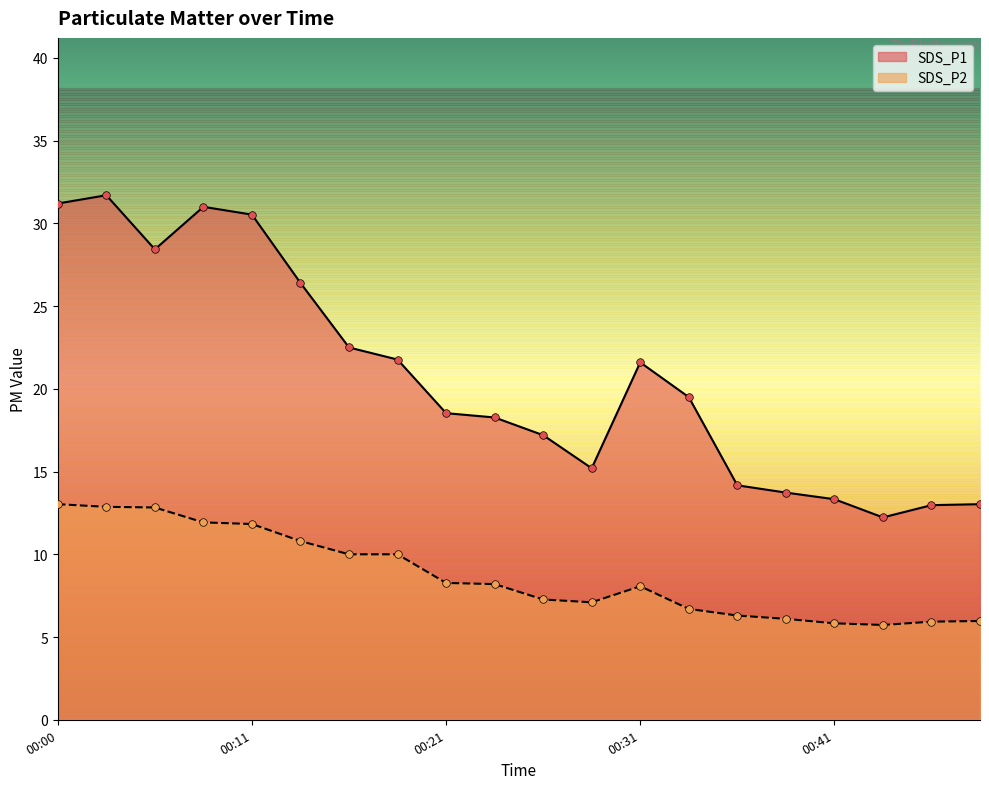

Is the value of SDS_P1 at 00:18 greater than the value of SDS_P2 at 00:38?

Yes